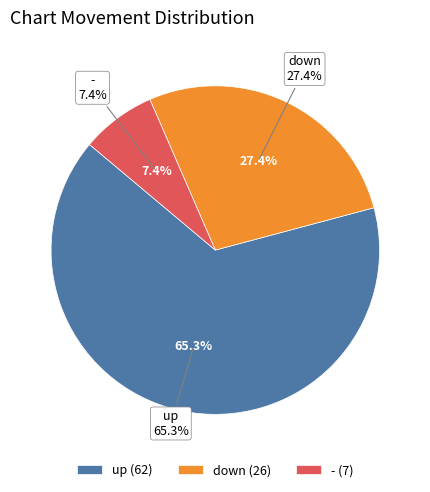

What percentage is the down slice, to the nearest percent?

27%